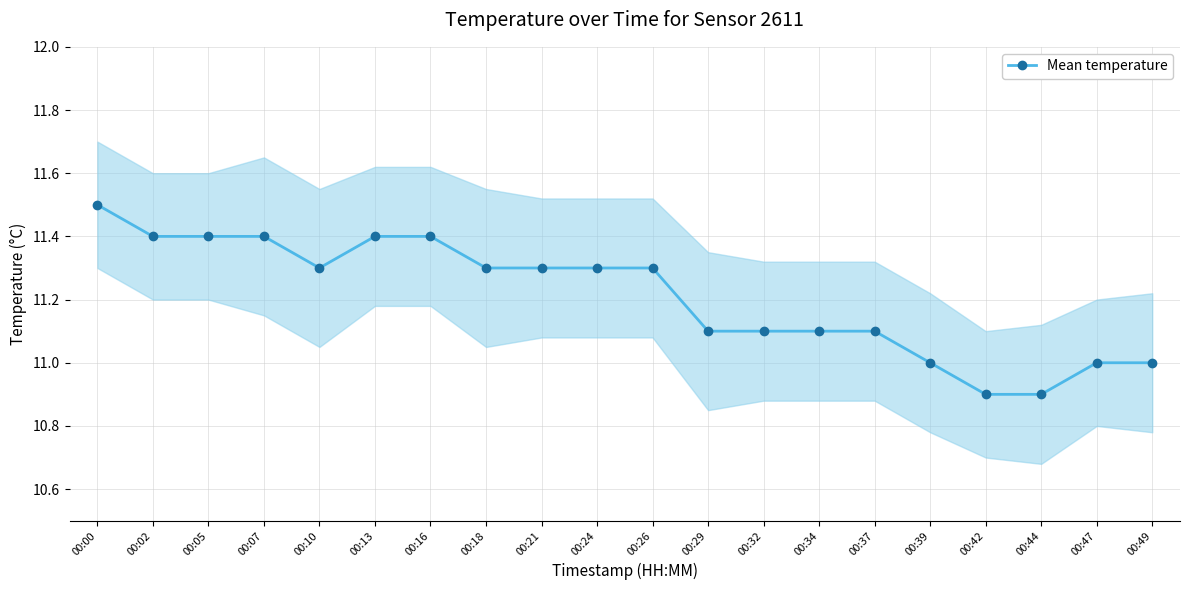

Which has a higher value, 00:32 or 00:05?

00:05